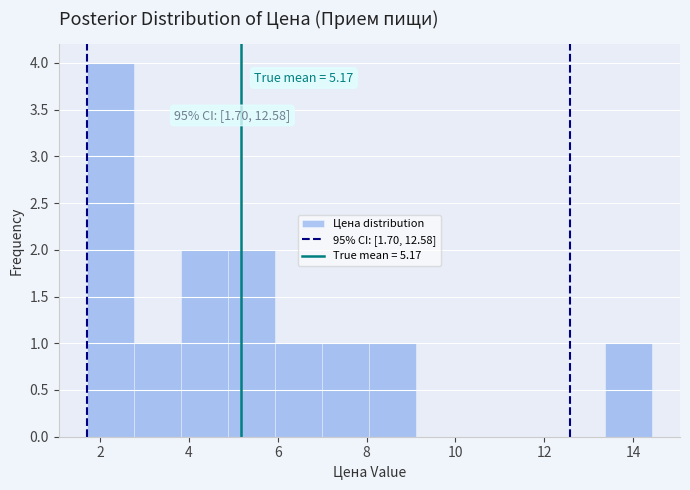

Over which range of the x-axis is the bar tallest?

1.70 to 2.76